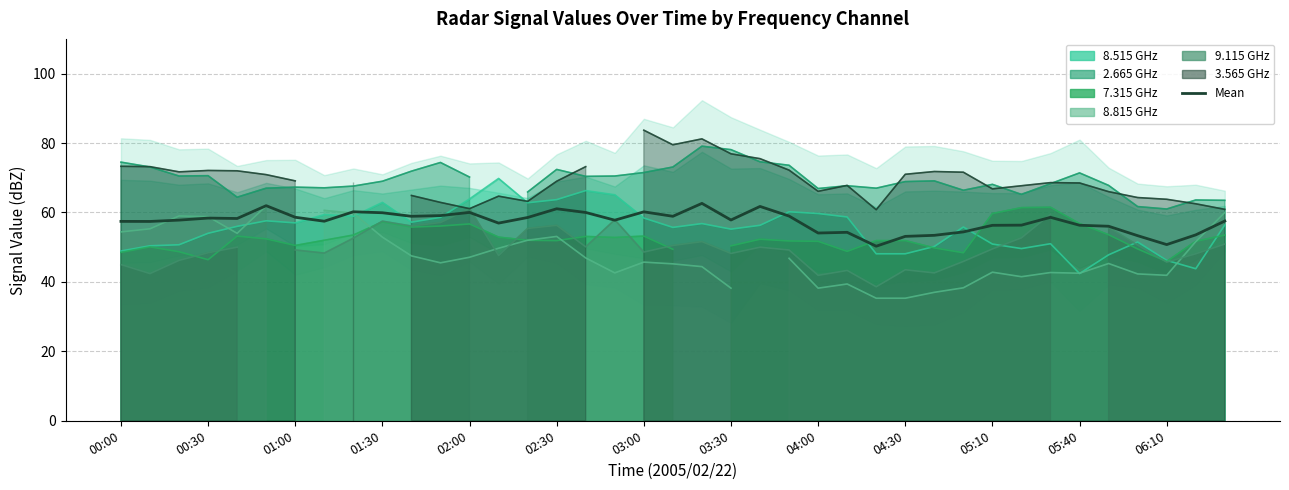

Approximately how many times larger is the value at 36 compared to 22?

0.8